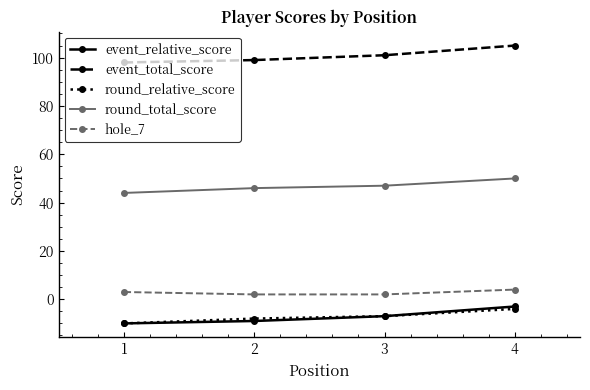

What is the spread (max minus min) of values at 4?

109